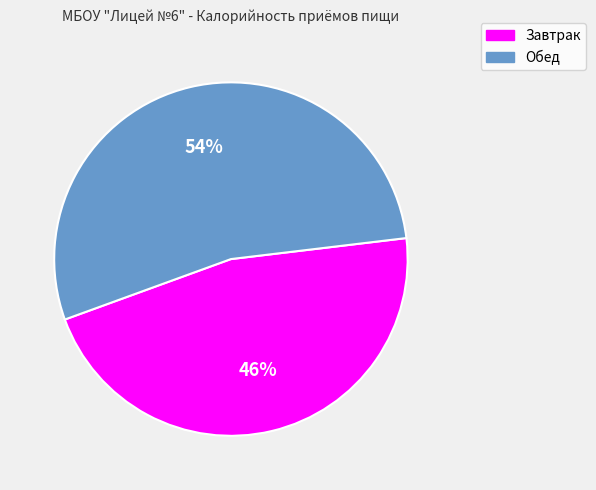

Rank the categories by value from lowest to highest.

Завтрак, Обед